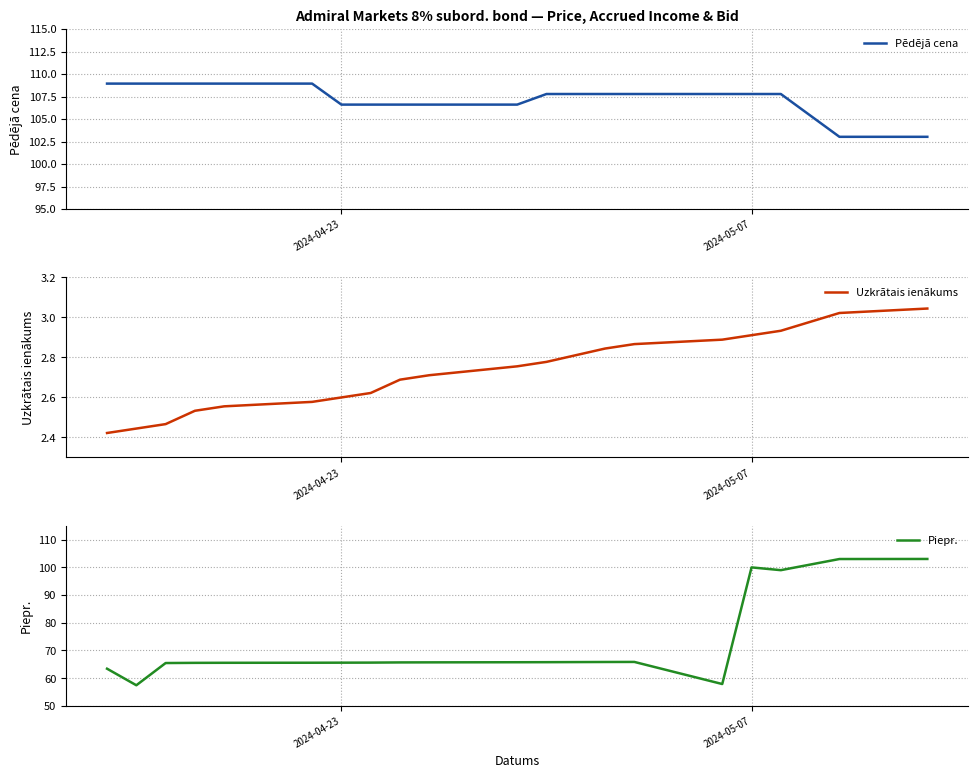

Does the chart display data point markers on the line(s)?

No